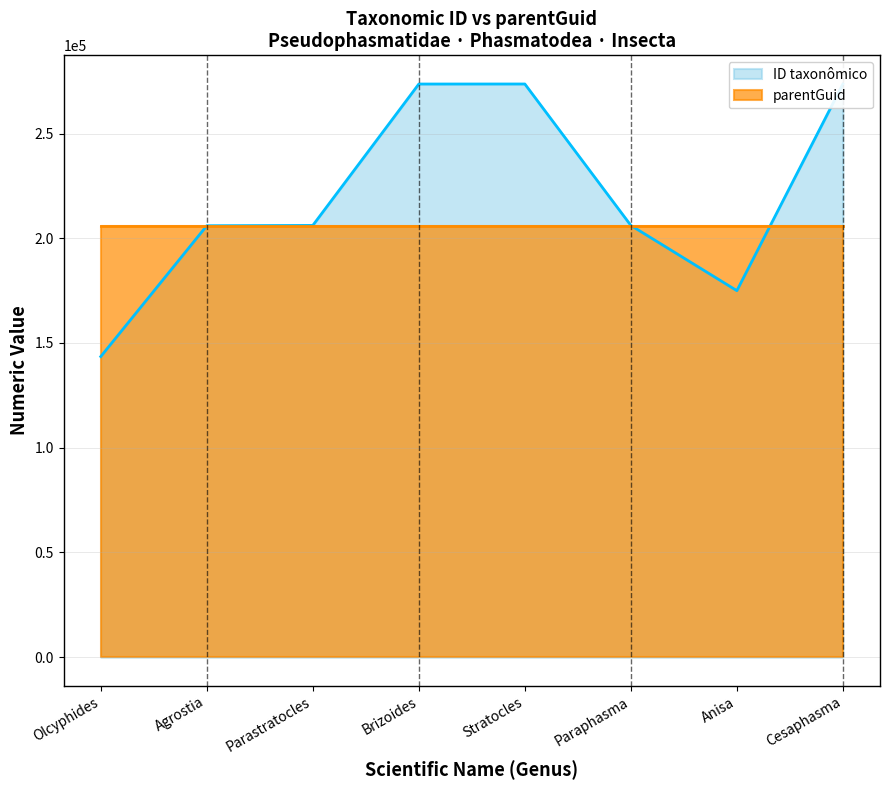

True or false: there are more than 0 points higher than both neighbors.

True